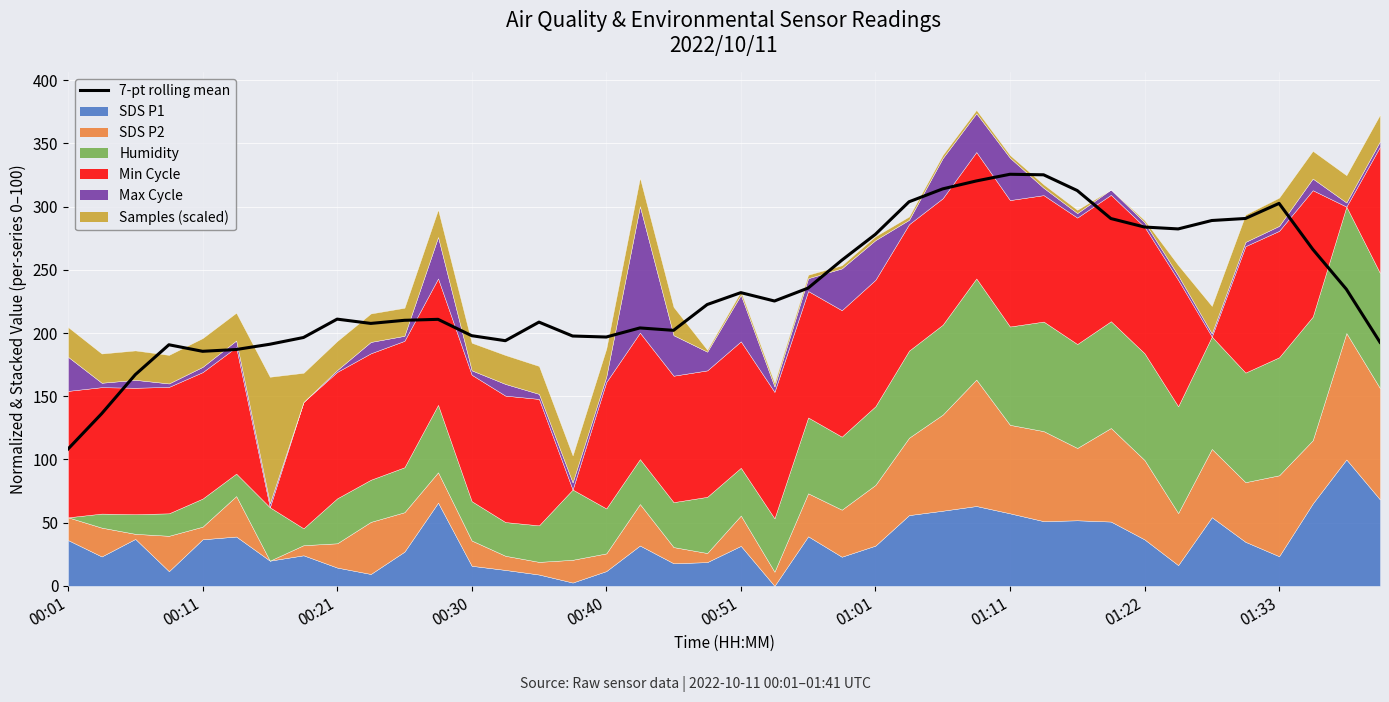

How many values exceed 222?

20